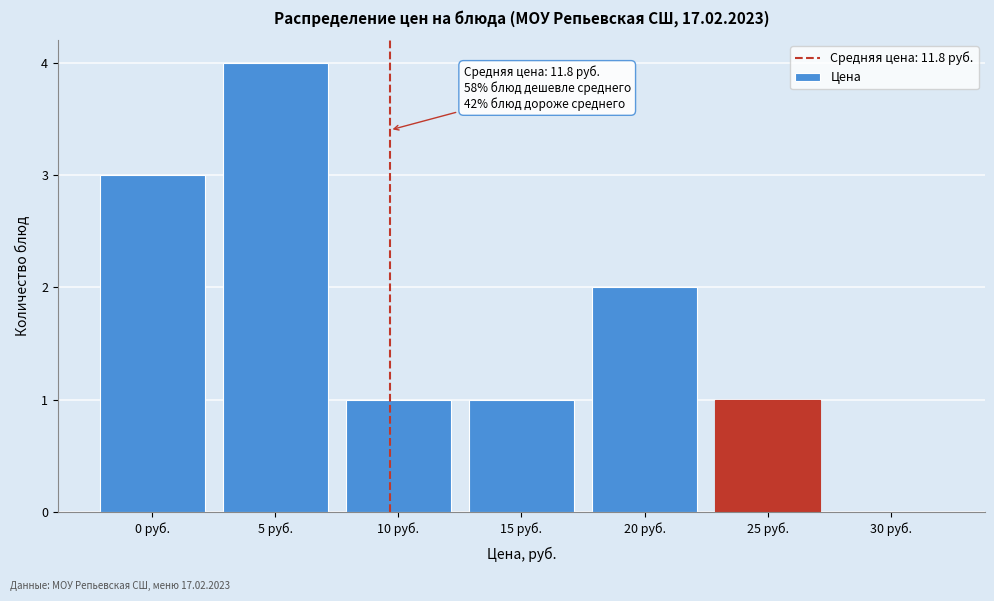

Reading right to left, list all the values displayed in this chart.

30 руб.=0	25 руб.=1	20 руб.=2	15 руб.=1	10 руб.=1	5 руб.=4	0 руб.=3